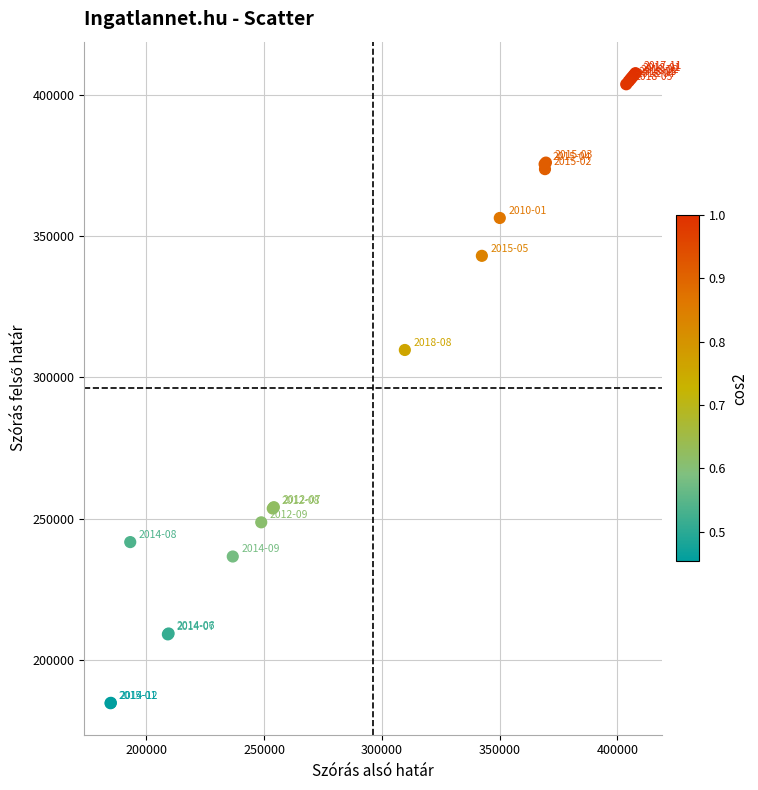

What Y value in the scatter plot is closest to 296209?

309729